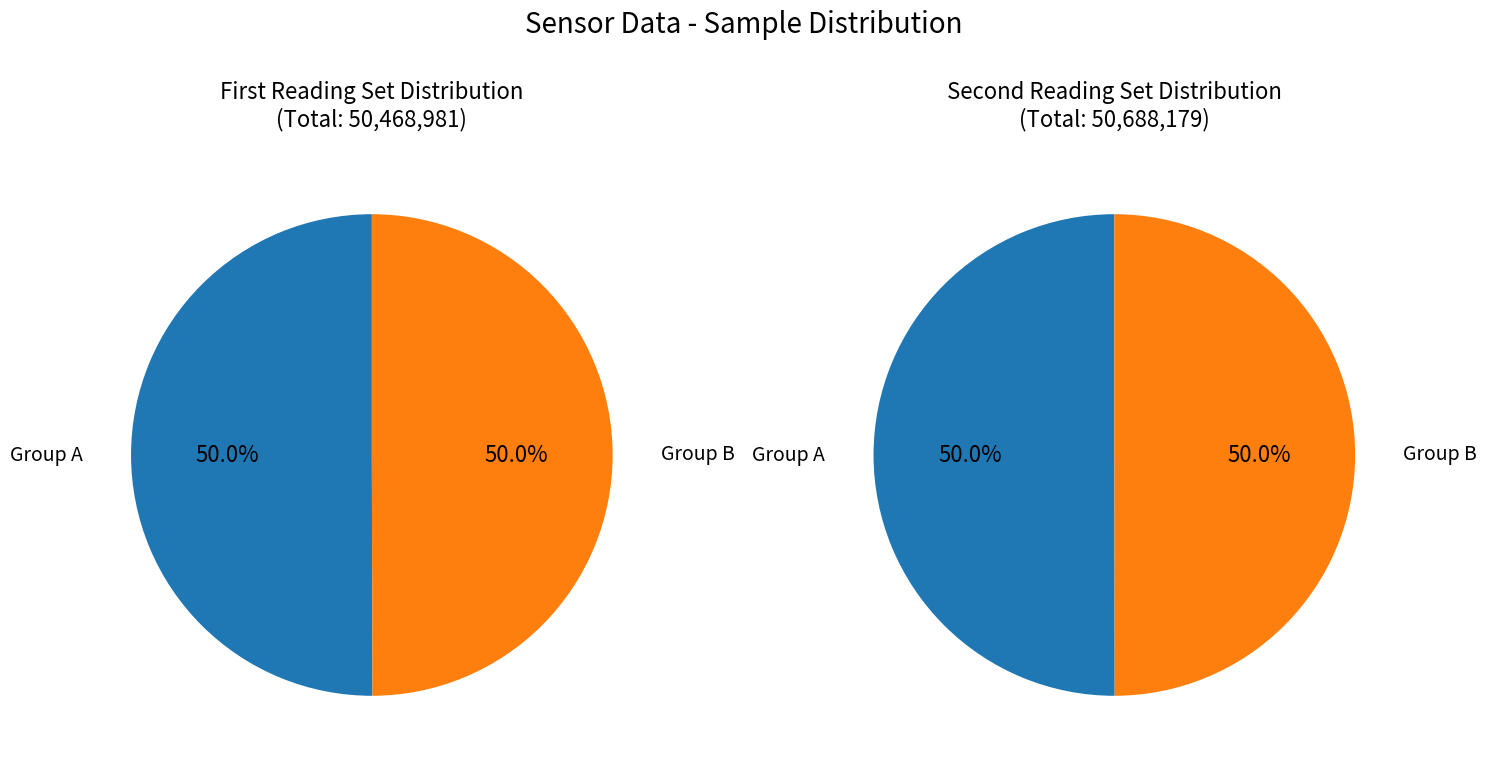

Count the number of slices in the pie.

2